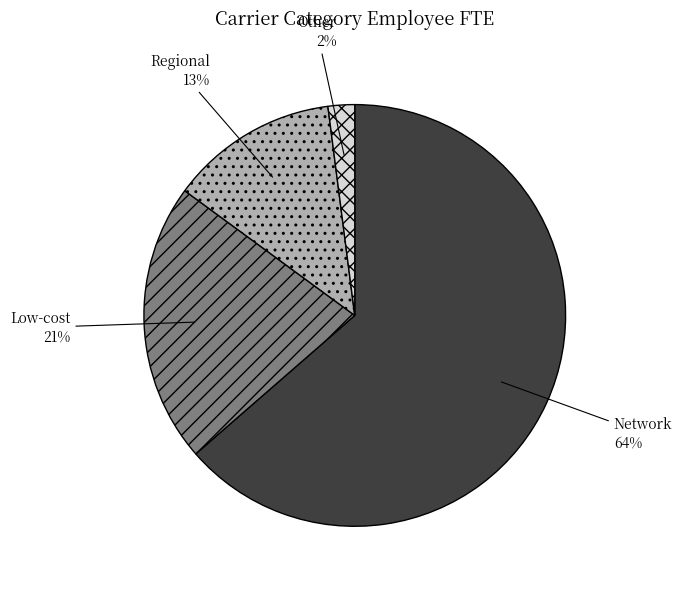

What is the ratio of the value at Network to the value at Low-cost?

3.0